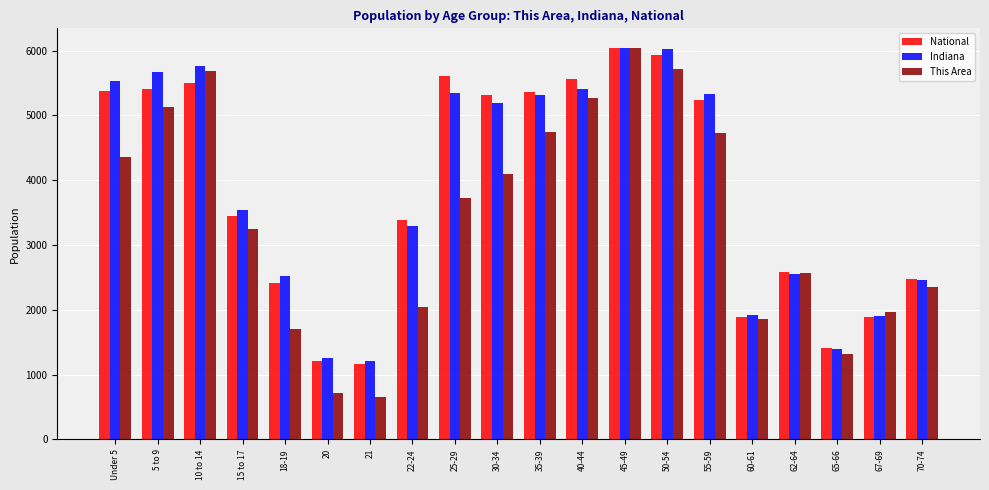

What is the value of the National bar at the 20th from the left?

2469.0